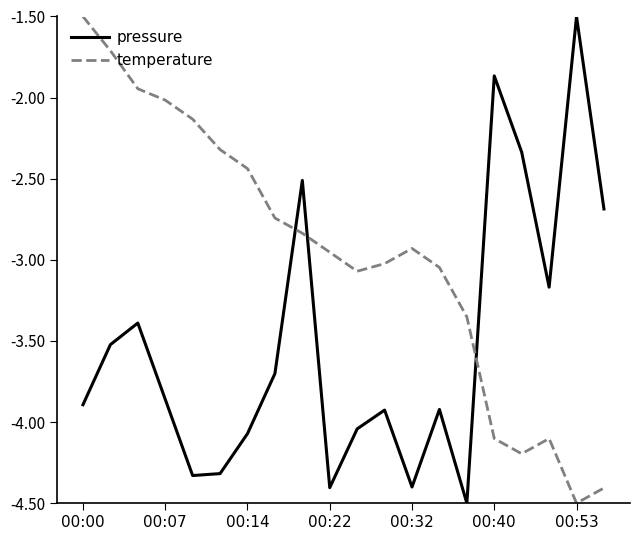

What are all the series names shown in the legend?

pressure, temperature